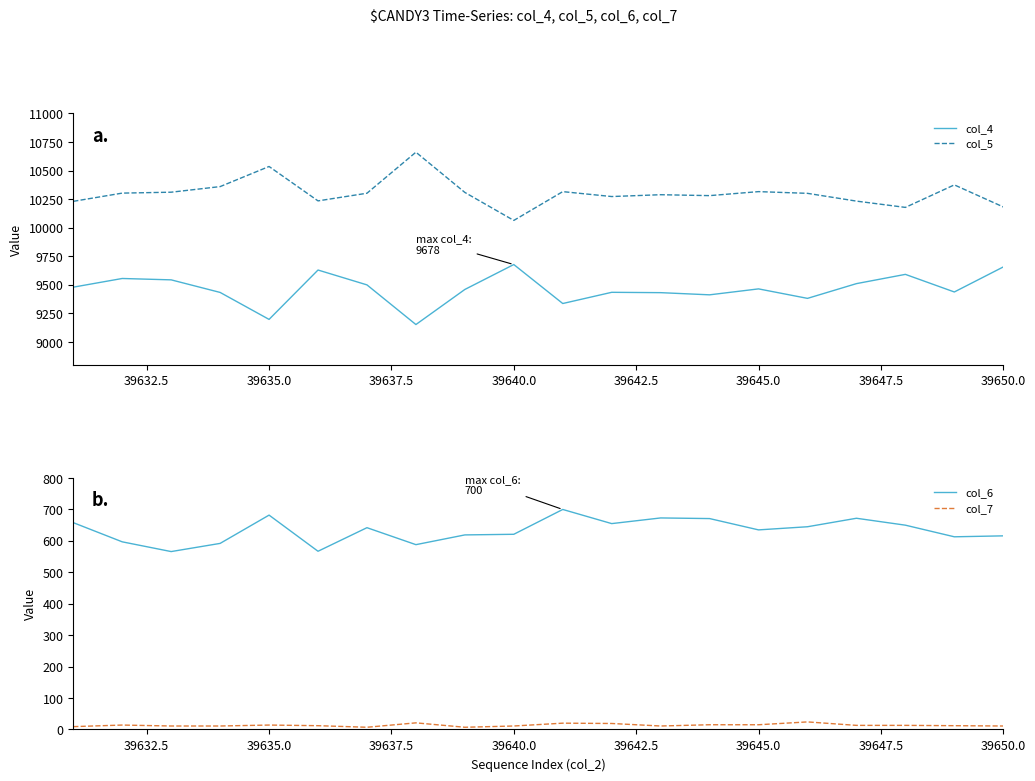

The value of col_4 at 39640.0 is 9678. True or false?

True